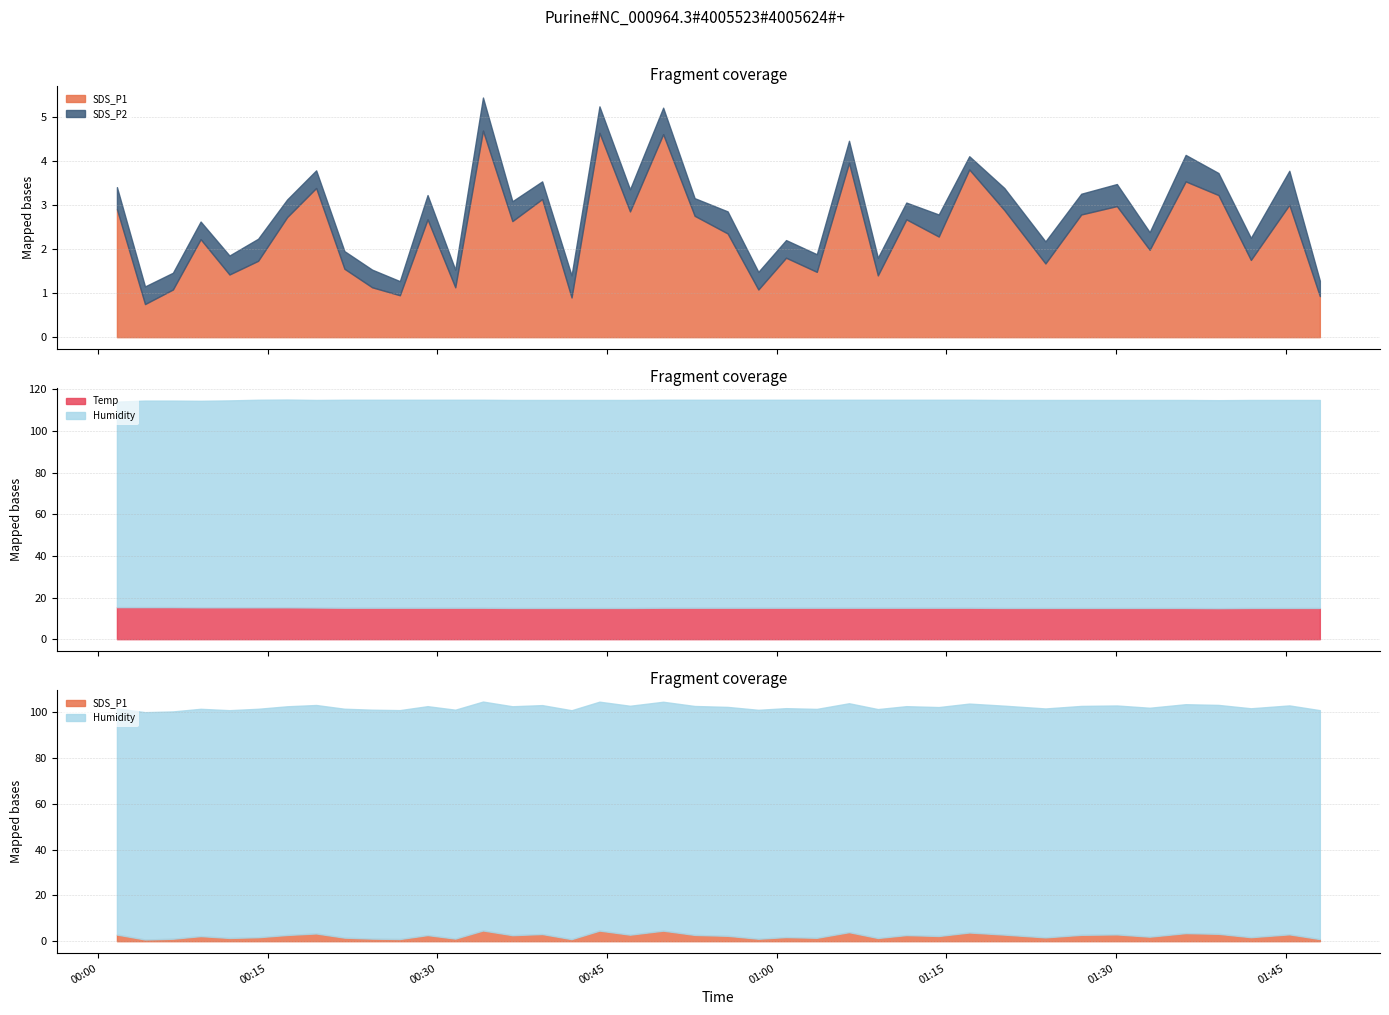

Reading left to right, transcribe all the data shown in this chart.

SDS_P1: 2.9	0.8	1.1	2.2	1.4	1.7	2.7	3.4	1.6	1.1	0.9	2.7	1.1	4.7	2.6	3.1	0.9	4.6	2.9	4.6	2.8	2.4	1.1	1.8	1.5	4.0	1.4	2.7	2.3	3.8	2.9	1.7	2.8	3.0	2.0	3.5	3.2	1.8	3.0	0.9
SDS_P2: 0.5	0.4	0.4	0.4	0.4	0.5	0.4	0.4	0.4	0.4	0.3	0.6	0.4	0.8	0.5	0.4	0.5	0.6	0.5	0.6	0.4	0.5	0.4	0.4	0.4	0.5	0.4	0.4	0.5	0.3	0.5	0.5	0.5	0.5	0.4	0.6	0.5	0.5	0.8	0.3
Temp: 15.4	15.4	15.4	15.3	15.3	15.3	15.3	15.2	15.1	15.1	15.1	15.1	15.1	15.1	15.0	15.0	15.0	15.0	15.0	15.1	15.1	15.1	15.1	15.1	15.1	15.1	15.1	15.1	15.1	15.1	15.0	15.0	15.0	15.0	15.0	15.0	14.9	15.0	15.0	15.0
Humidity: 98.7	99.2	99.2	99.2	99.4	99.7	99.8	99.7	99.9	99.9	99.9	99.9	99.9	99.9	99.9	99.9	99.9	99.9	99.9	99.9	99.9	99.9	99.9	99.9	99.9	99.9	99.9	99.9	99.9	99.9	99.9	99.9	99.9	99.9	99.9	99.9	99.9	99.9	99.9	99.9